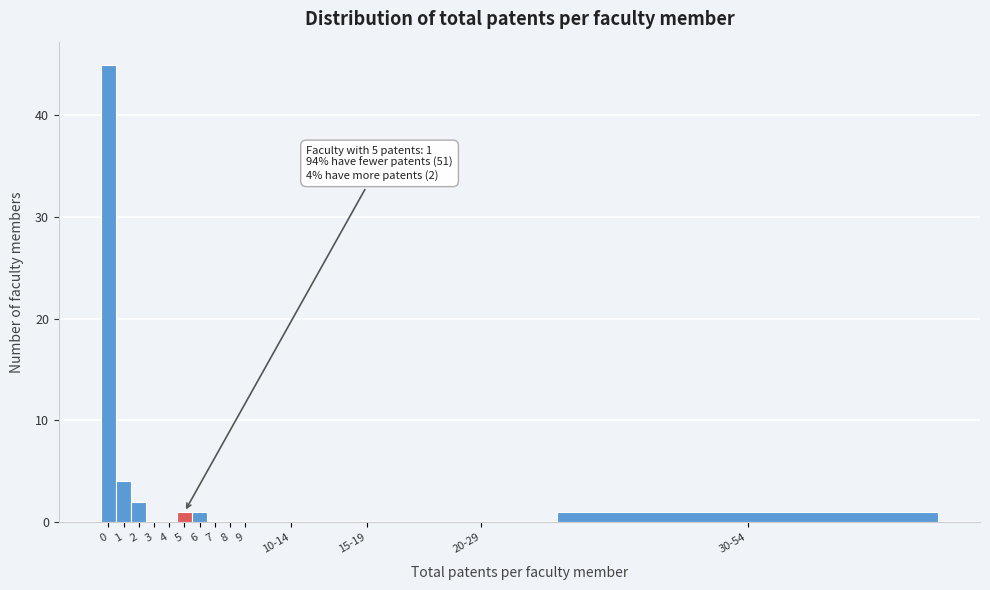

Reading left to right, what are all the values shown in this chart?

0=45	1=4	2=2	3=0	4=0	5=1	6=1	7=0	8=0	9=0	10-14=0	15-19=0	20-29=0	30-54=1